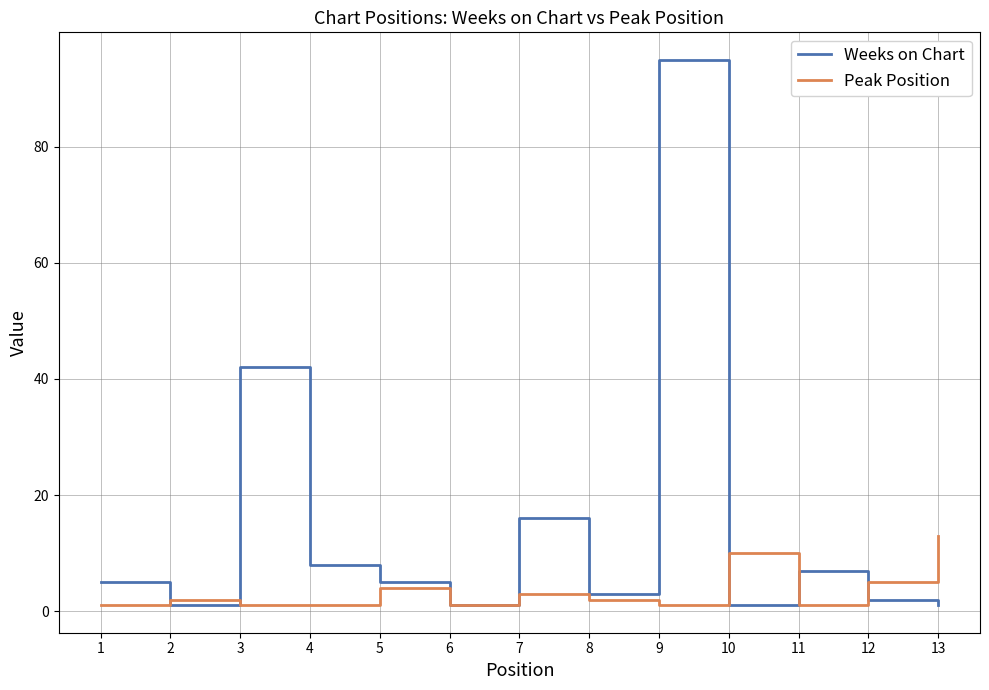

Does the chart have visible grid lines?

Yes